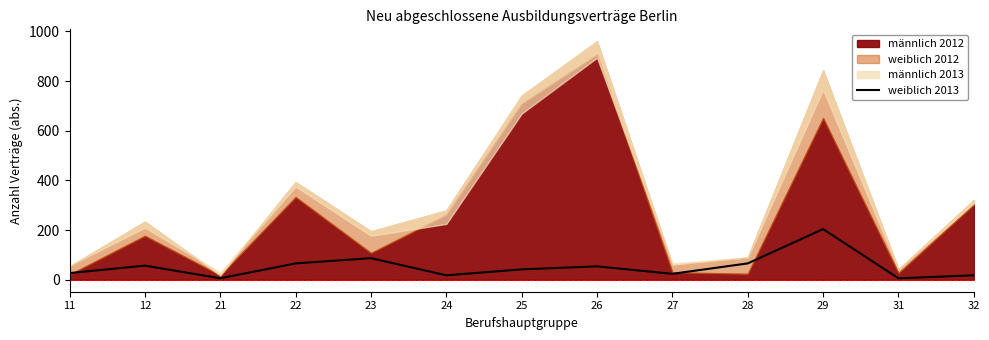

True or false: weiblich 2013 has a value of 42 at 25.

True